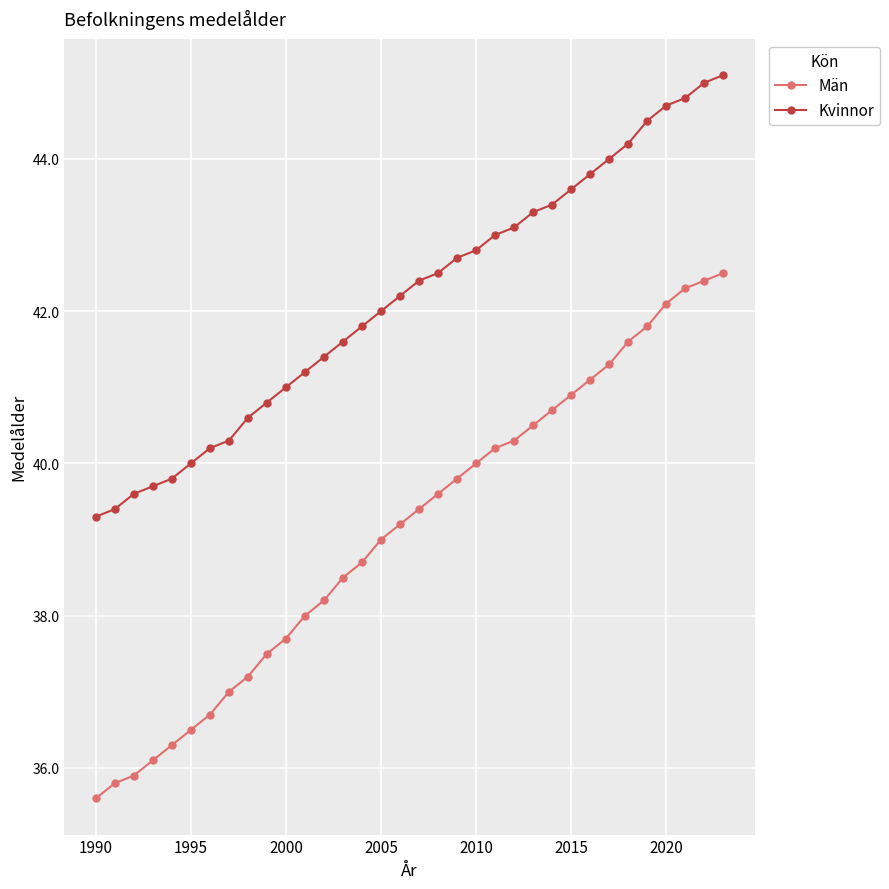

Rank the series by their maximum value, from highest to lowest.

Kvinnor, Män